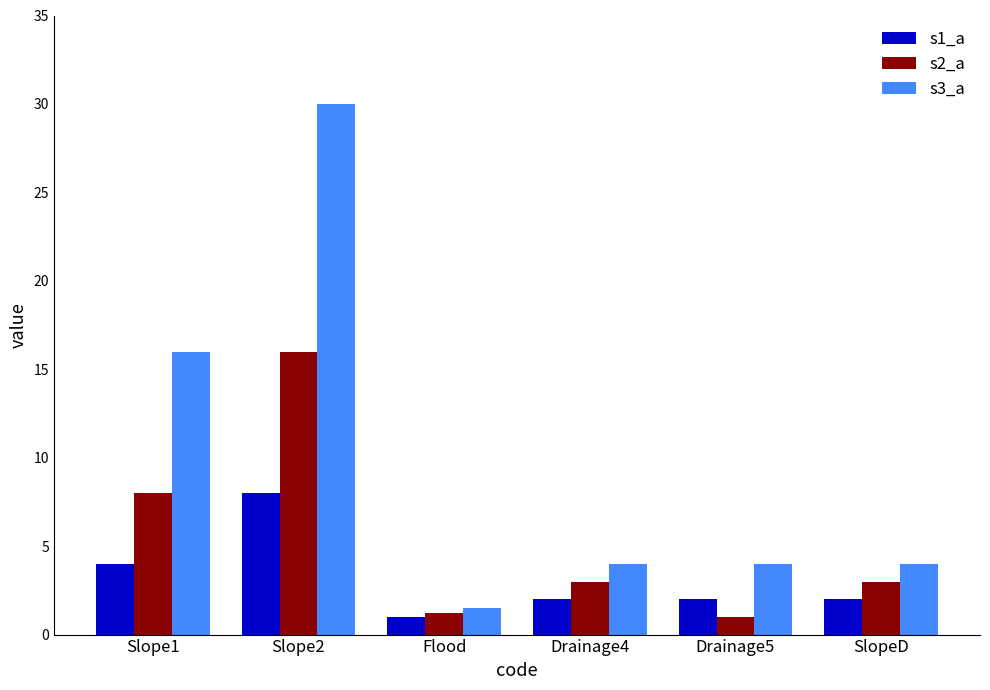

At which category does the chart reach its peak across all series?

Slope2